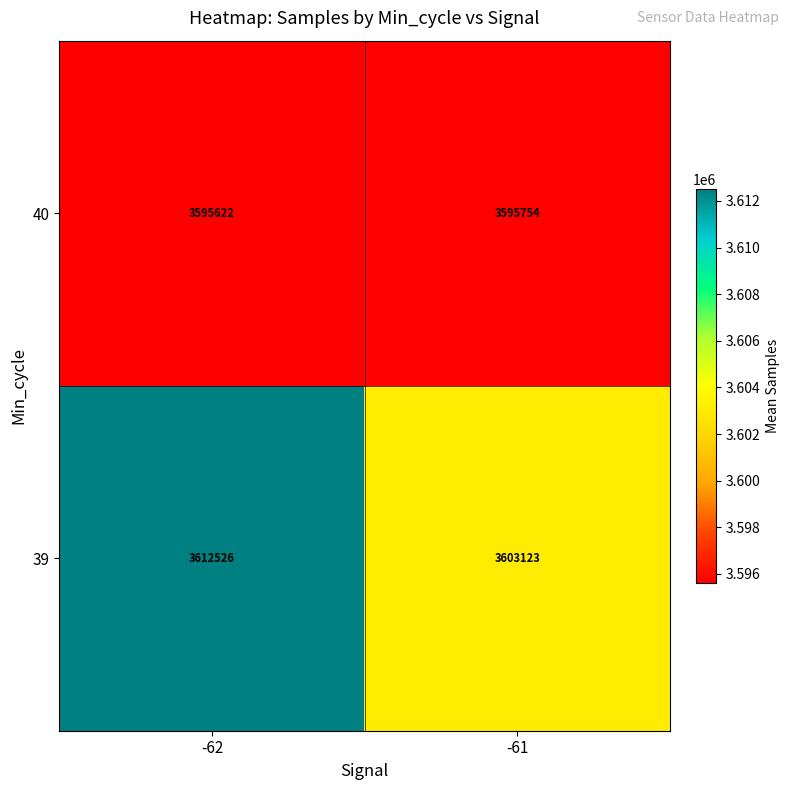

What is the spread (max minus min) of values at -62?

16904